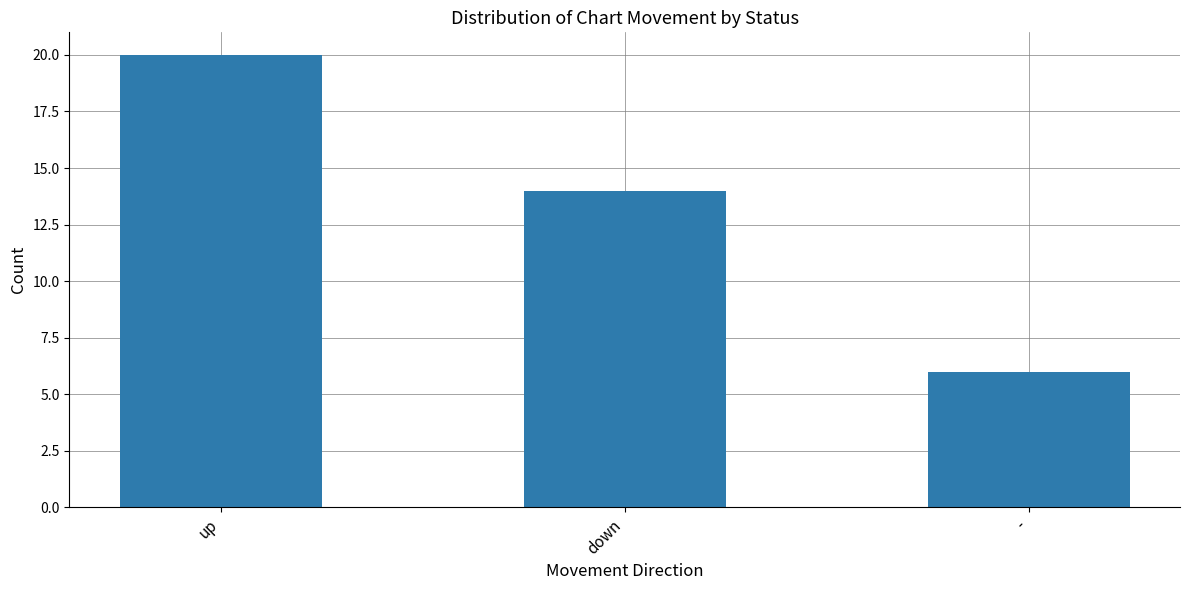

What is the label of the 1st bar from the left?

up